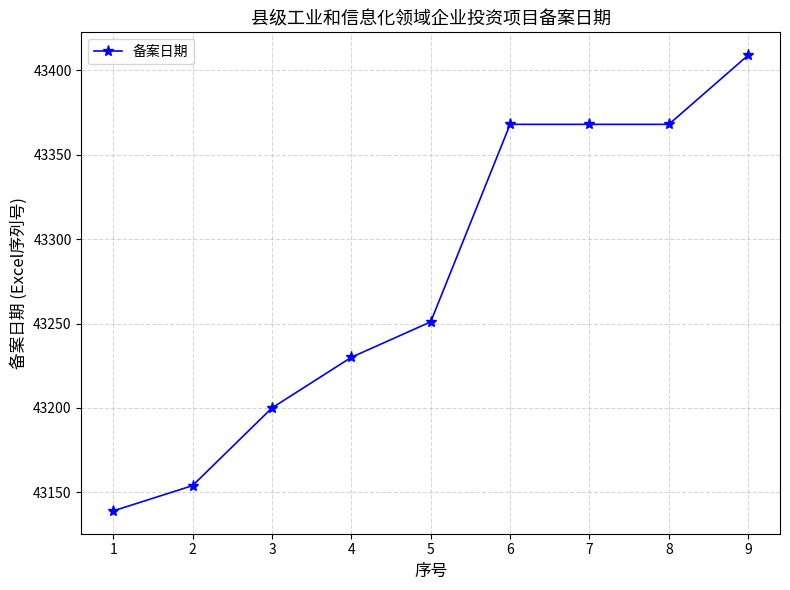

What is the change in value from 5 to 9?

+158